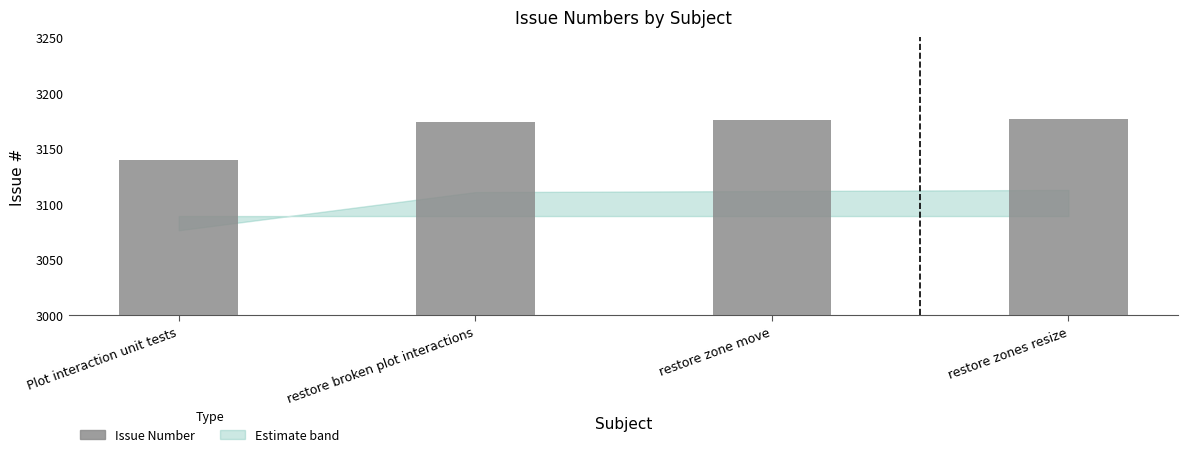

The chart shows a value of 4607 at Plot interaction unit tests. True or false?

False